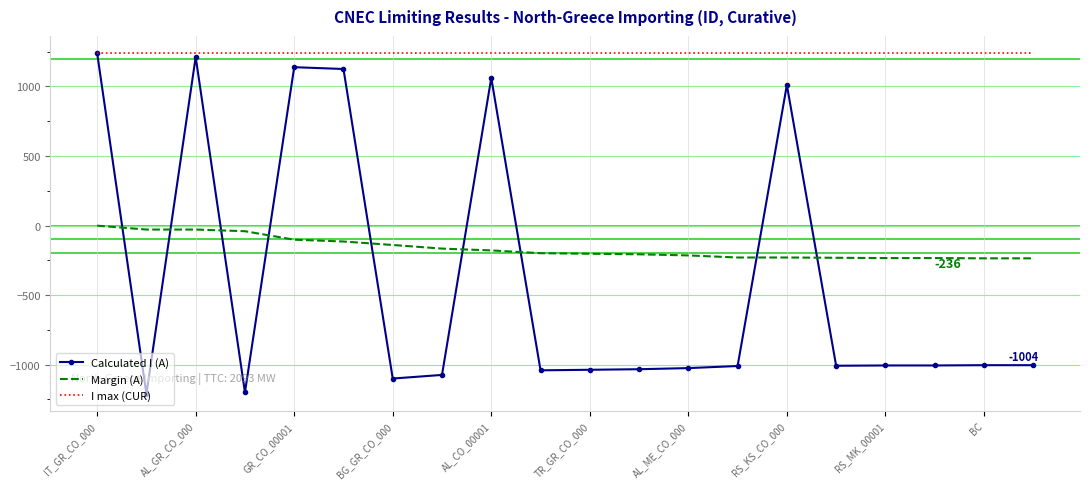

Which series has the widest spread of values?

Calculated I (A)